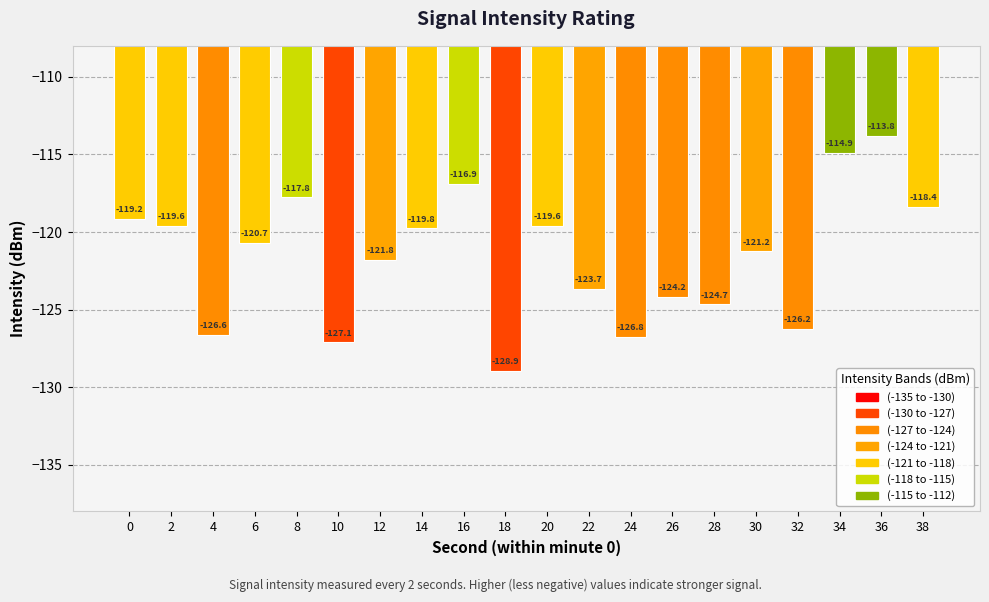

The value at 0 is -119.2. True or false?

True